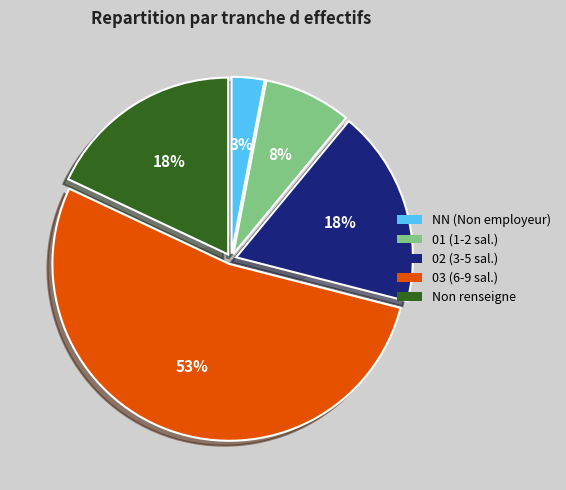

To the nearest percent, what is the difference between the NN and 02 slice percentages?

15%